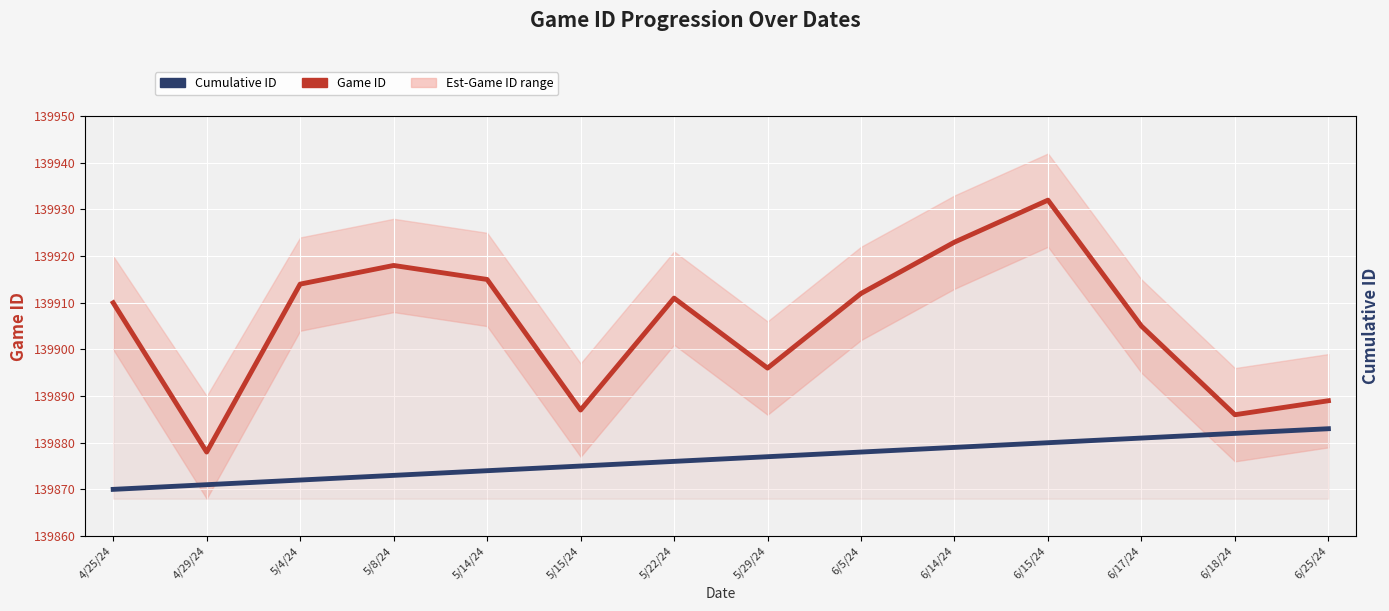

At how many categories does at least one series exceed 139923?

1